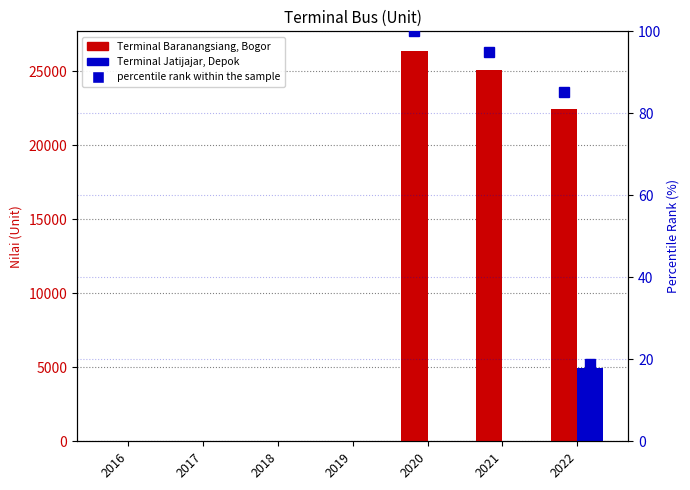

Reading left to right, what are all the values shown in this chart?

Terminal Baranangsiang, Bogor: 0	0	0	0	26394	25092	22460
Terminal Jatijajar, Depok: 0	0	0	0	0	0	4944